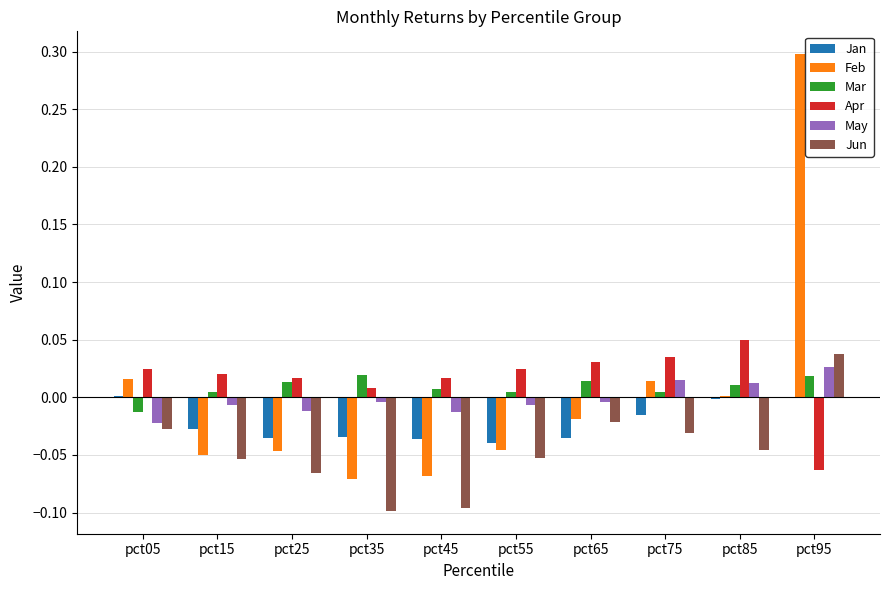

At which category does the chart reach its peak across all series?

pct95